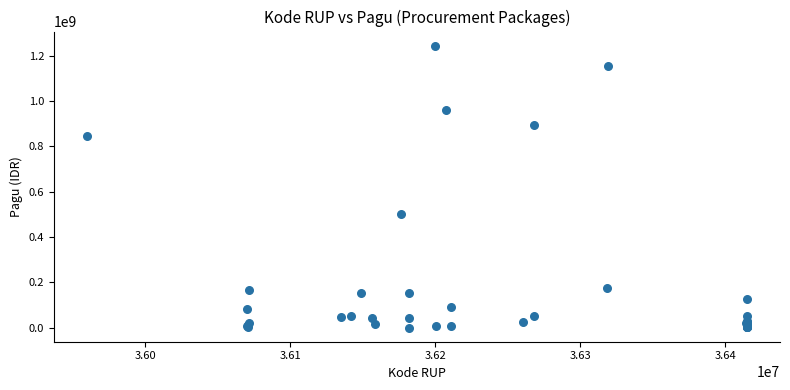

What Y value in the scatter plot is closest to 622840000?

499932000